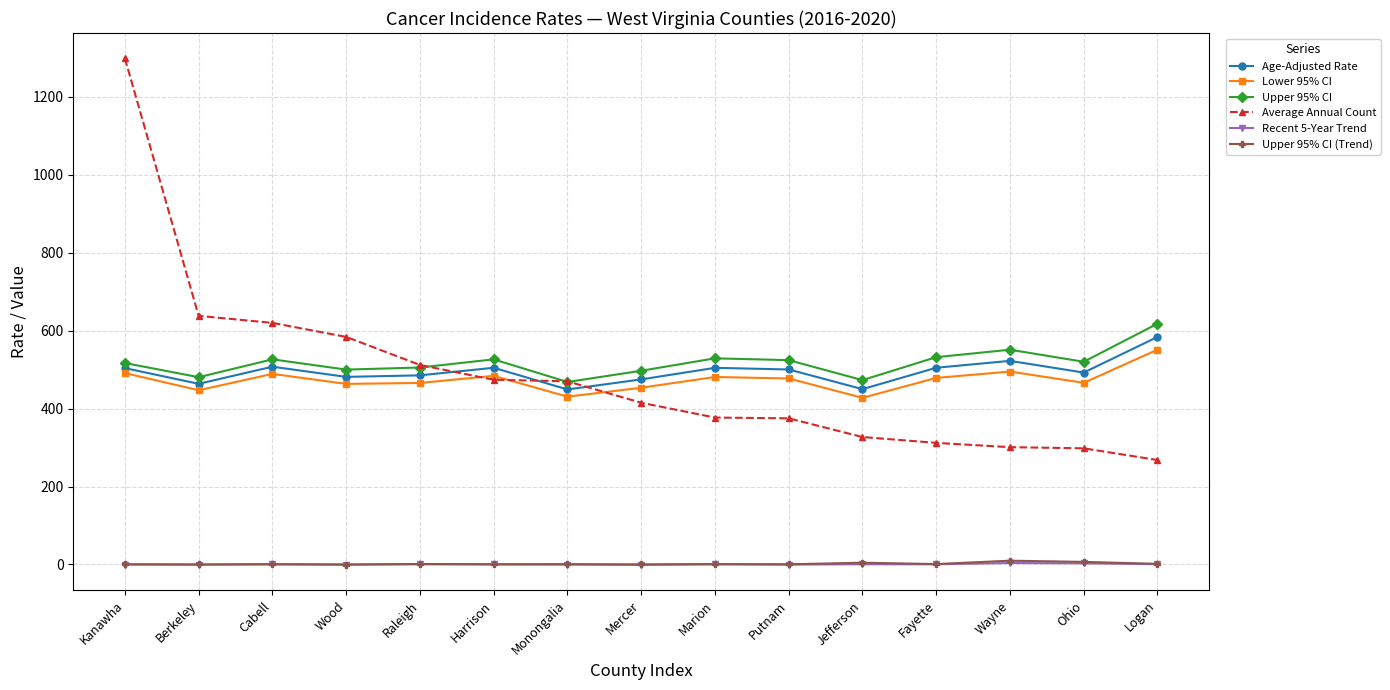

True or false: Age-Adjusted Rate and Recent 5-Year Trend intersect in this chart.

False